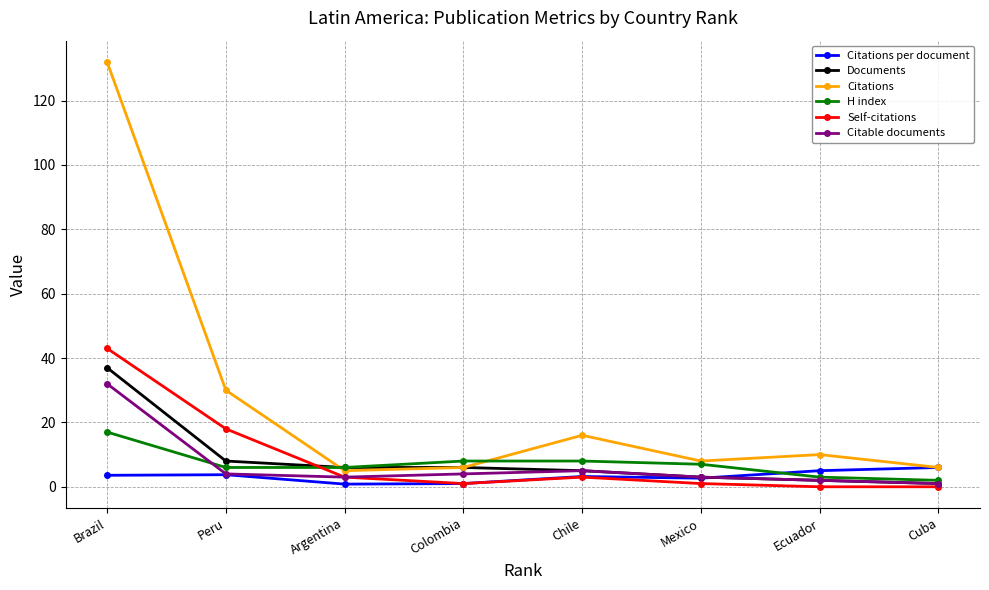

The value of Citations per document at Ecuador is 5.0. True or false?

True